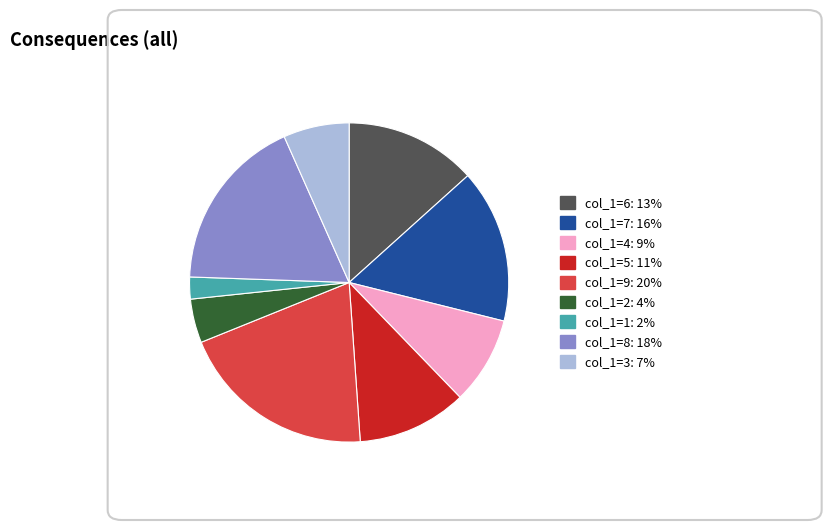

Does any single category account for the majority?

No